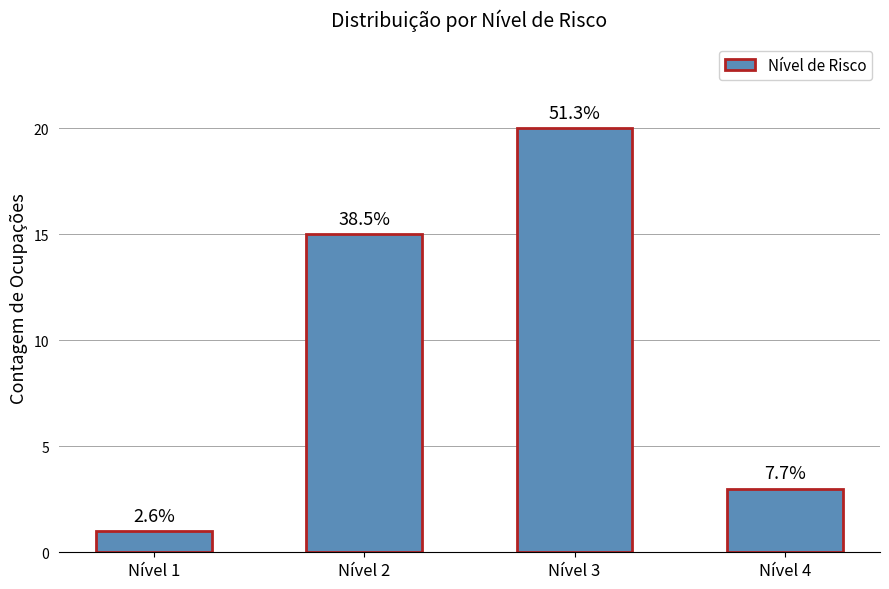

What is the minimum value shown in the chart?

1